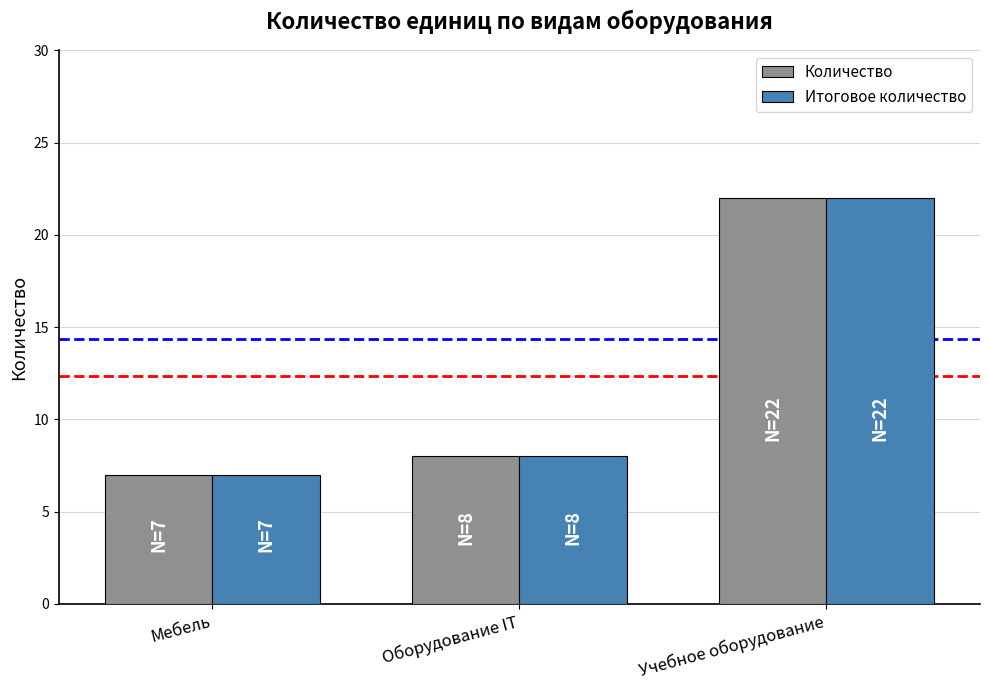

What is the label of the 2nd bar from the right?

Оборудование IT